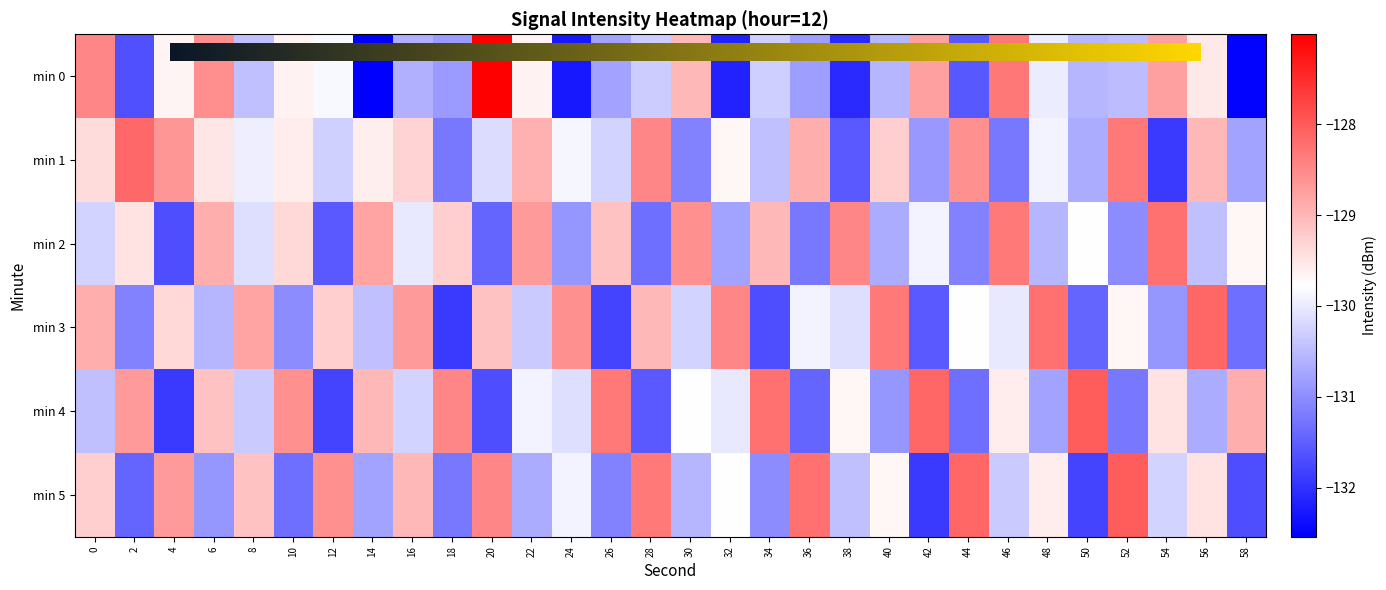

Which label corresponds to the smallest value in the chart?

14